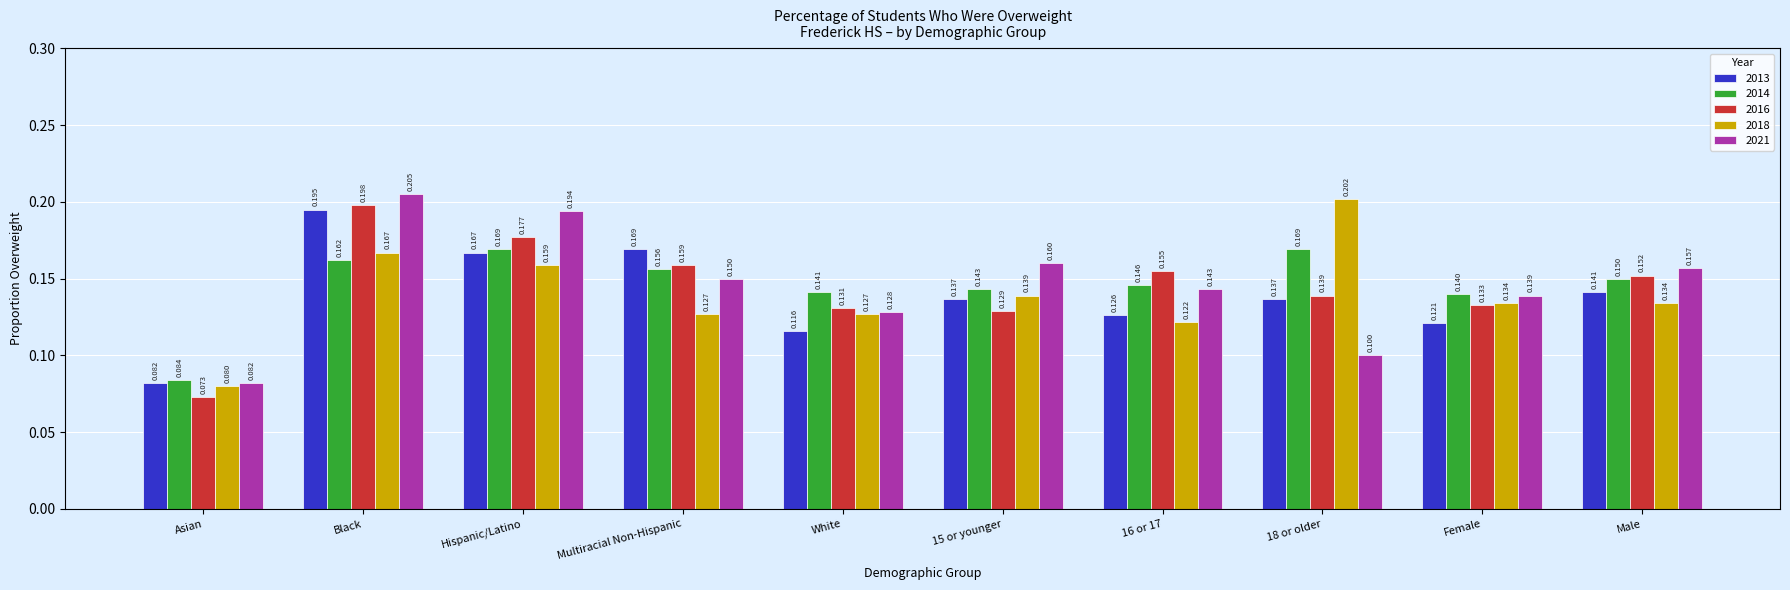

Which label corresponds to the smallest value in the chart?

Asian